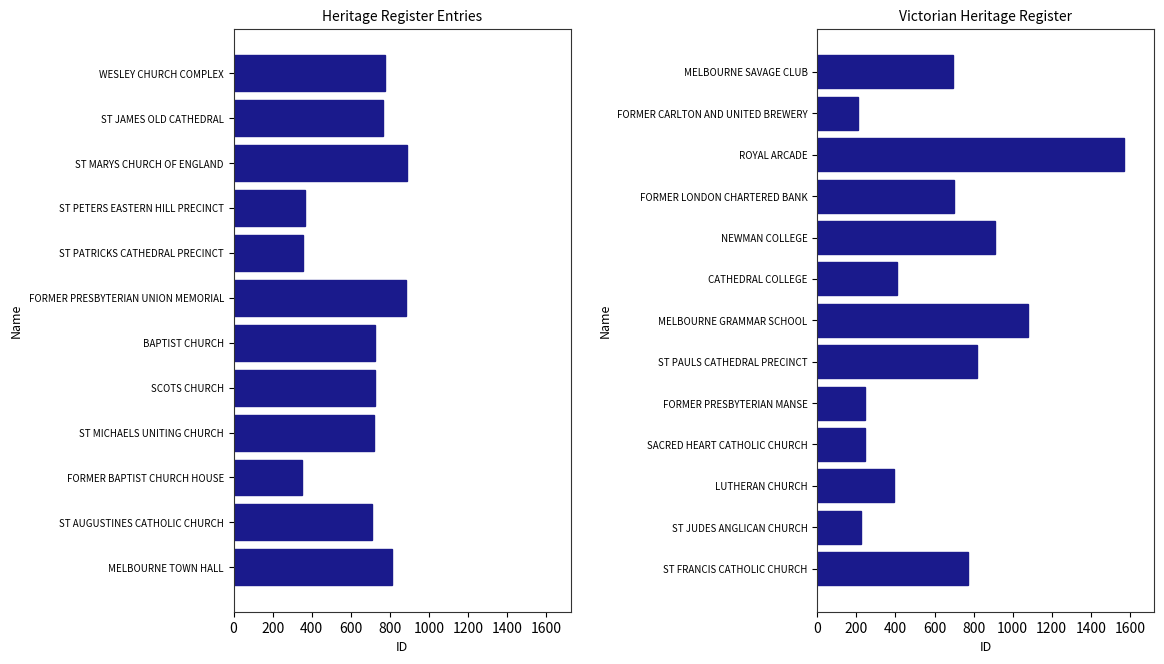

What is the label of the 6th bar from the right?

CATHEDRAL COLLEGE